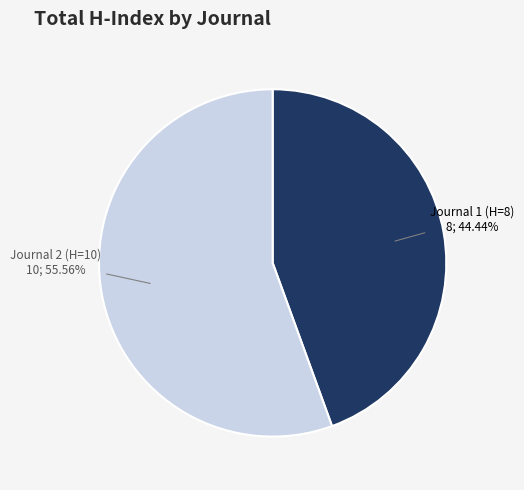

Does any single category account for the majority?

Yes